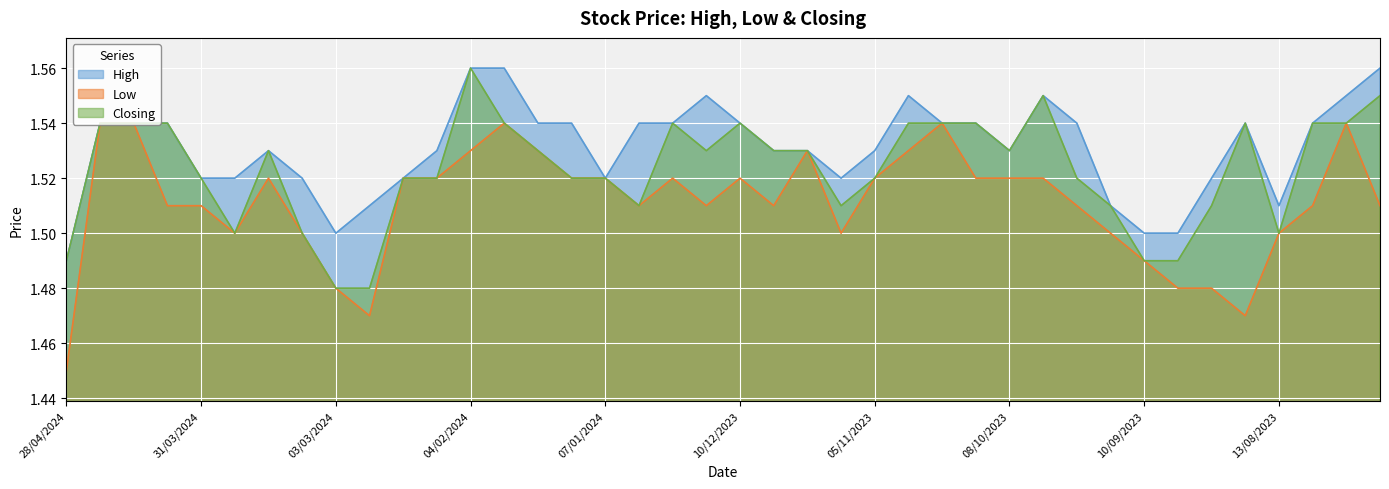

Between 31/03/2024 and 24/09/2023, which is larger?

24/09/2023